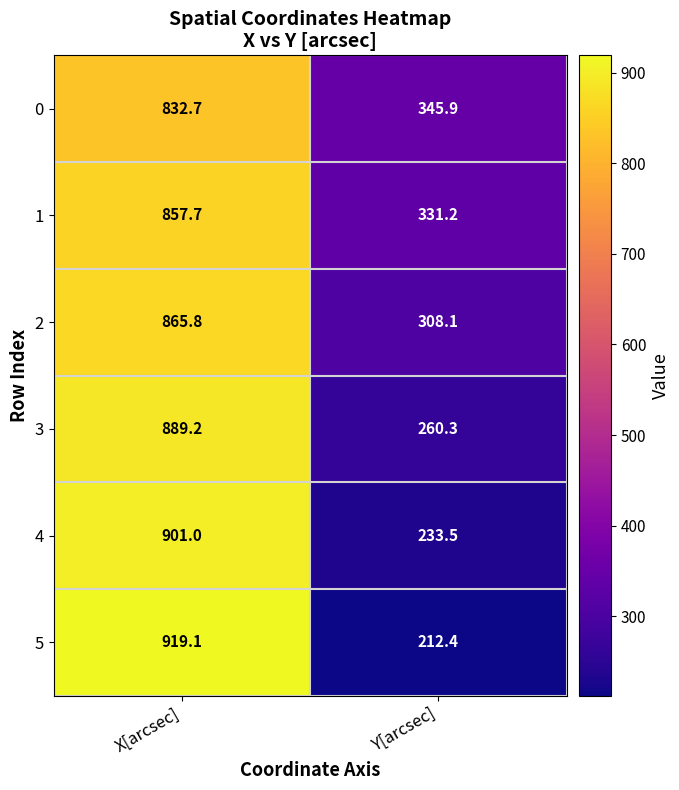

What is the average value of the 0 series?

589.3